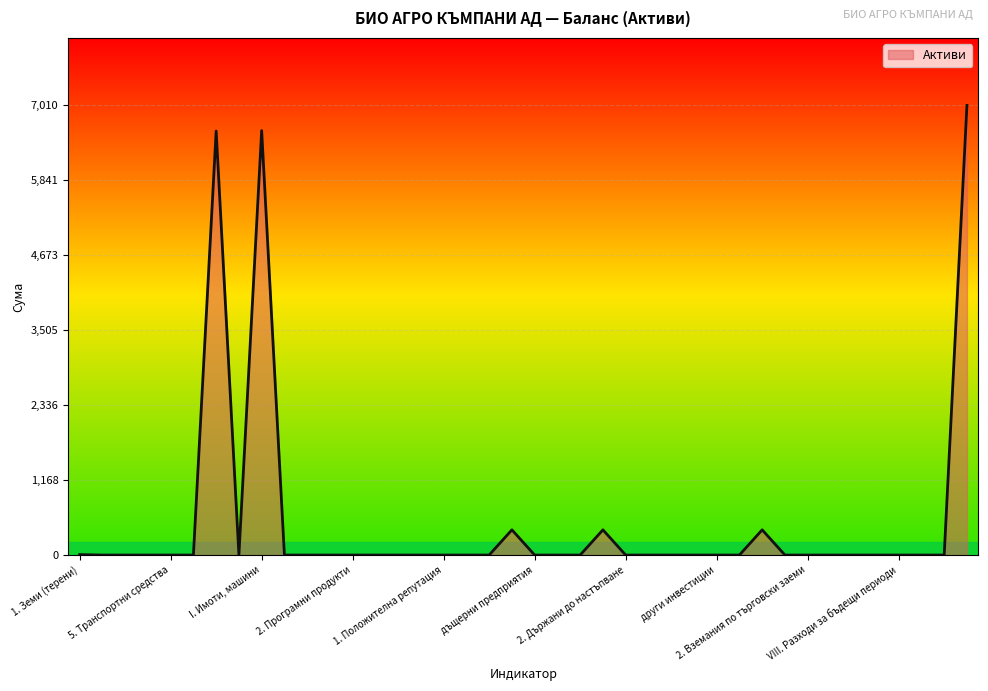

What is the maximum value shown in the chart?

7010